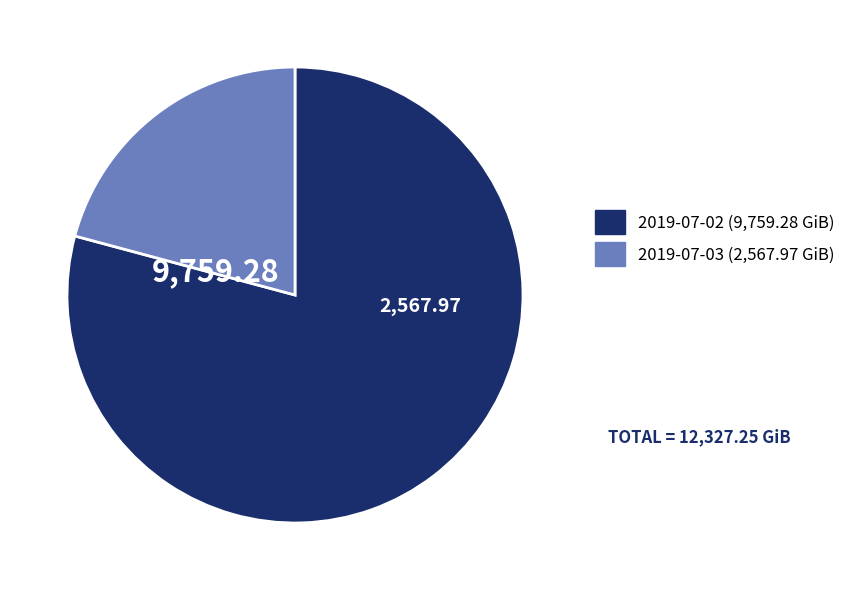

True or false: 2019-07-02 accounts for 89% of the total.

False